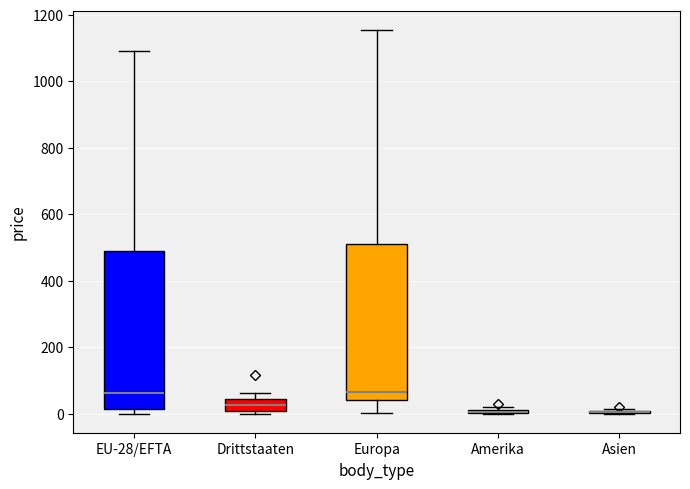

Where does the upper whisker of the box for EU-28/EFTA end on the y-axis? The values are not printed on the chart, so give them approximately, as read against the axis.

1100